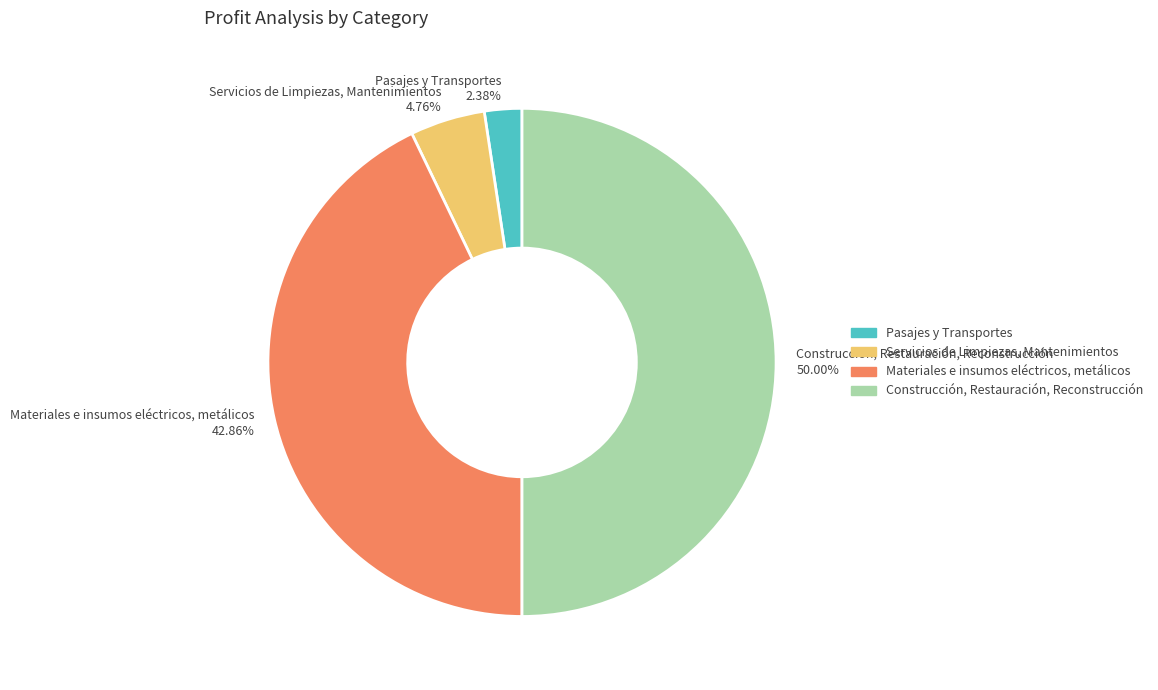

What is the ratio of the value at Materiales e insumos eléctricos, metálicos to the value at Pasajes y Transportes?

18.0